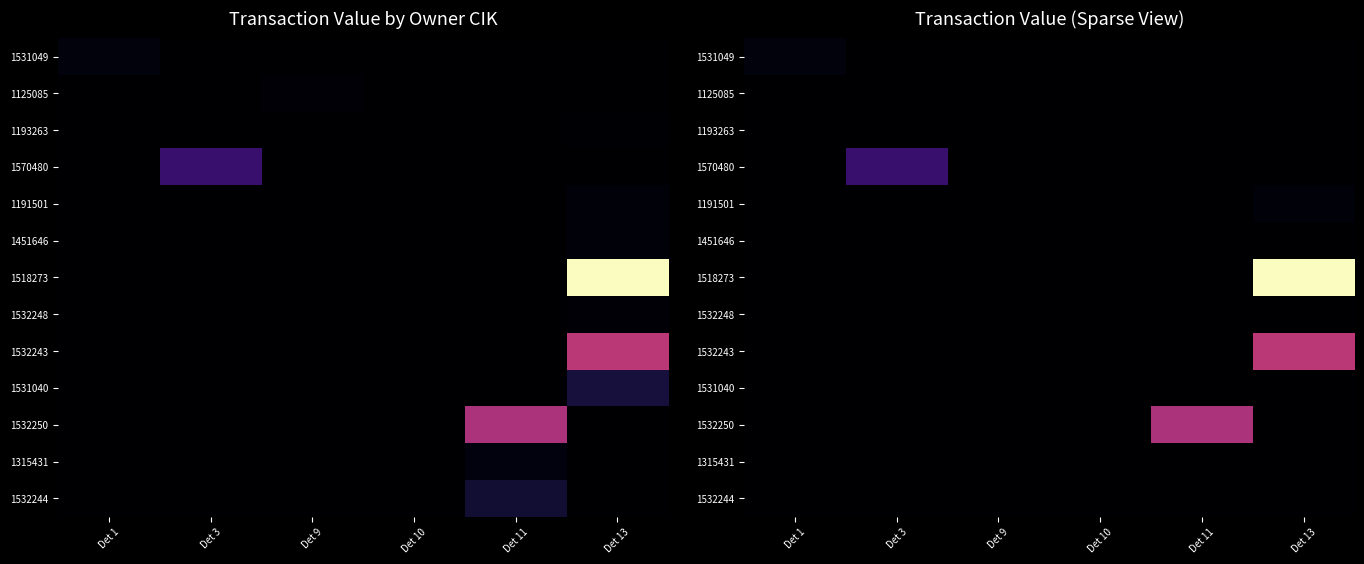

At how many categories does at least one series exceed 0?

4